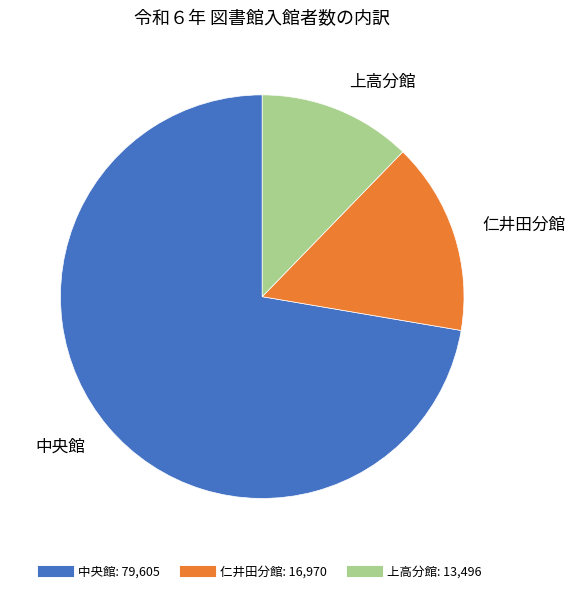

Is the sum of 上高分館 and 中央館 greater than half?

Yes